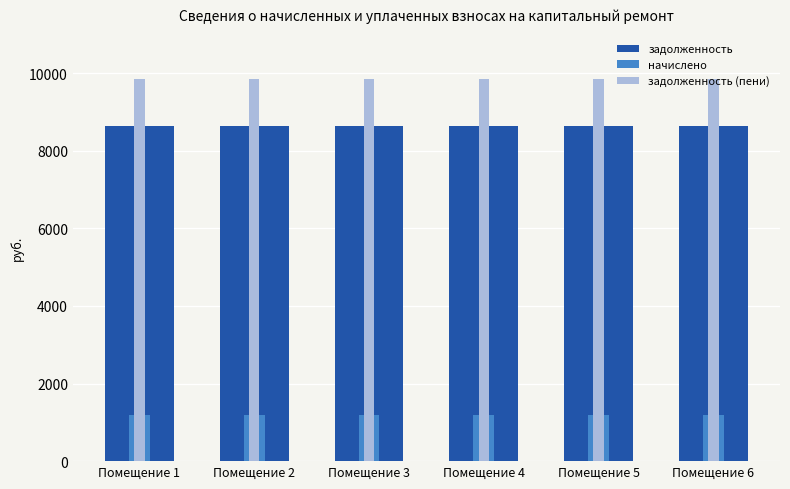

Reading left to right, extract all data points from this chart.

задолженность: Помещение 1=8650.5	Помещение 2=8650.5	Помещение 3=8650.5	Помещение 4=8650.5	Помещение 5=8650.5	Помещение 6=8650.5
начислено: Помещение 1=1200.0	Помещение 2=1200.0	Помещение 3=1200.0	Помещение 4=1200.0	Помещение 5=1200.0	Помещение 6=1200.0
задолженность (пени): Помещение 1=9850.5	Помещение 2=9850.5	Помещение 3=9850.5	Помещение 4=9850.5	Помещение 5=9850.5	Помещение 6=9850.5